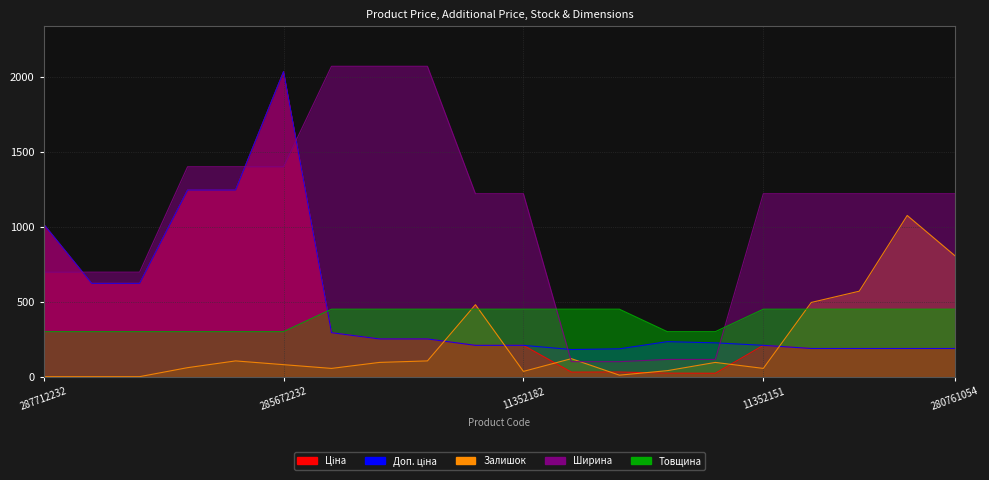

What is the label of the 1st point from the right?

280761054